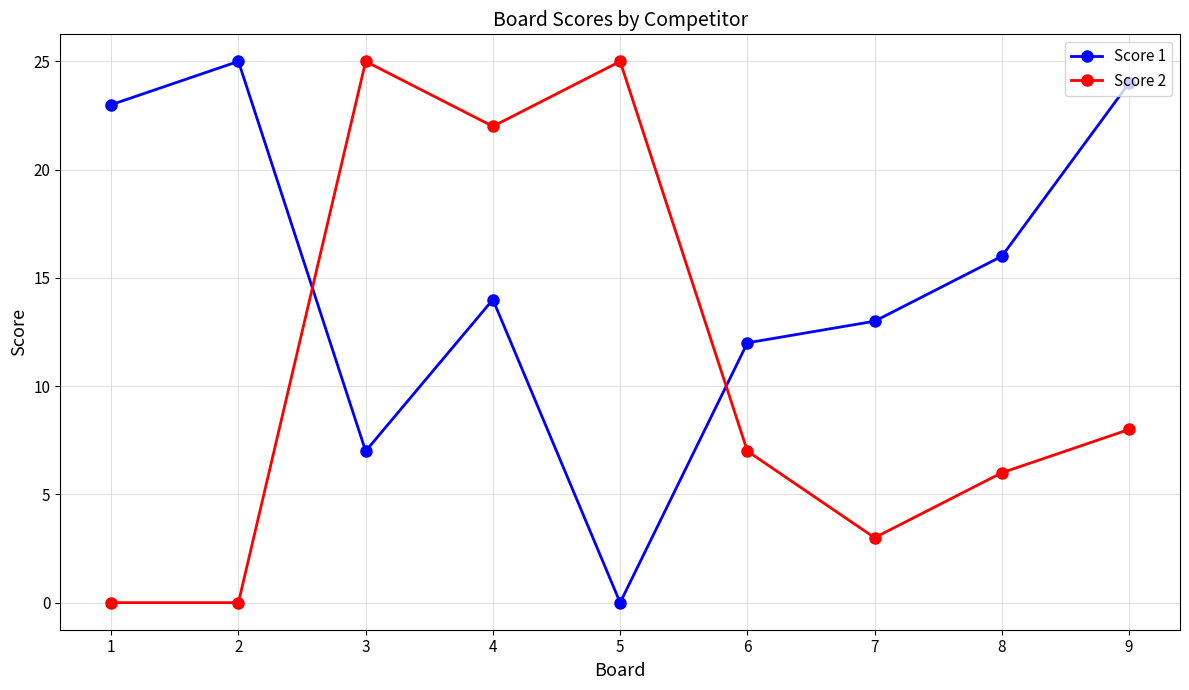

At how many categories does at least one series exceed 5?

9